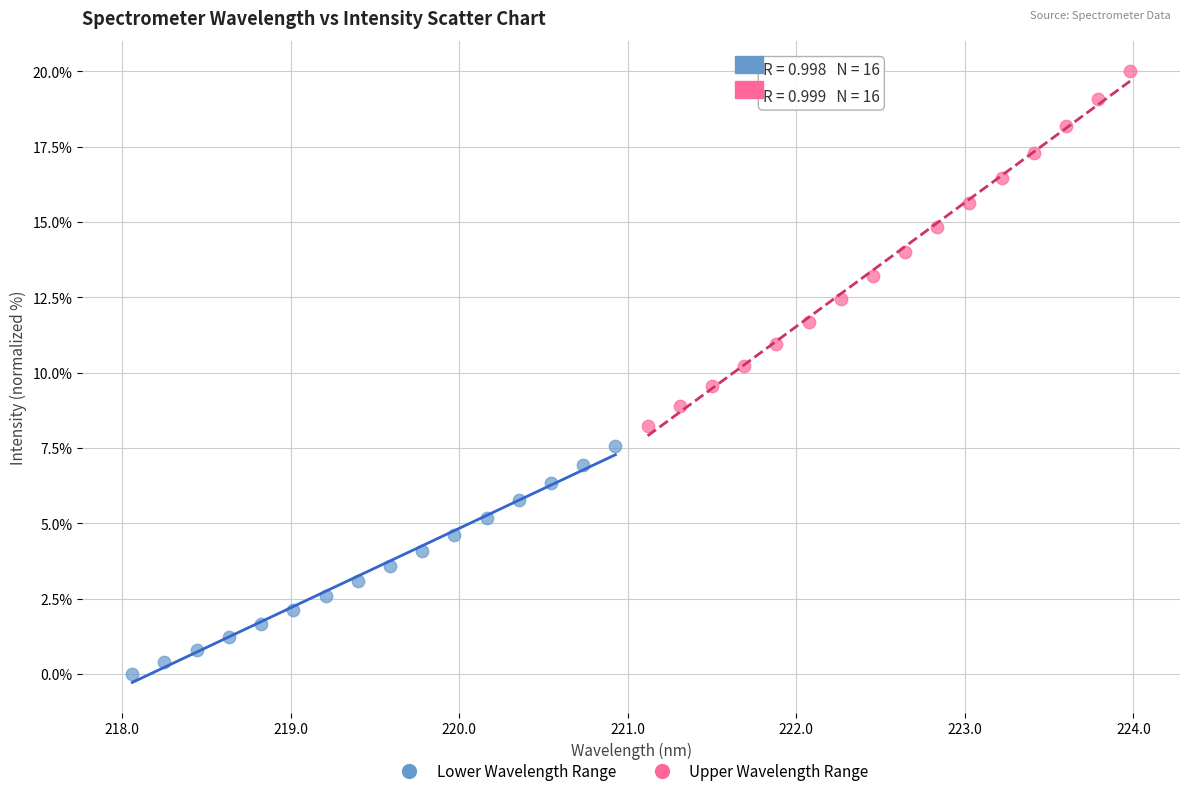

Which series contains the highest Y value?

Upper Wavelength Range